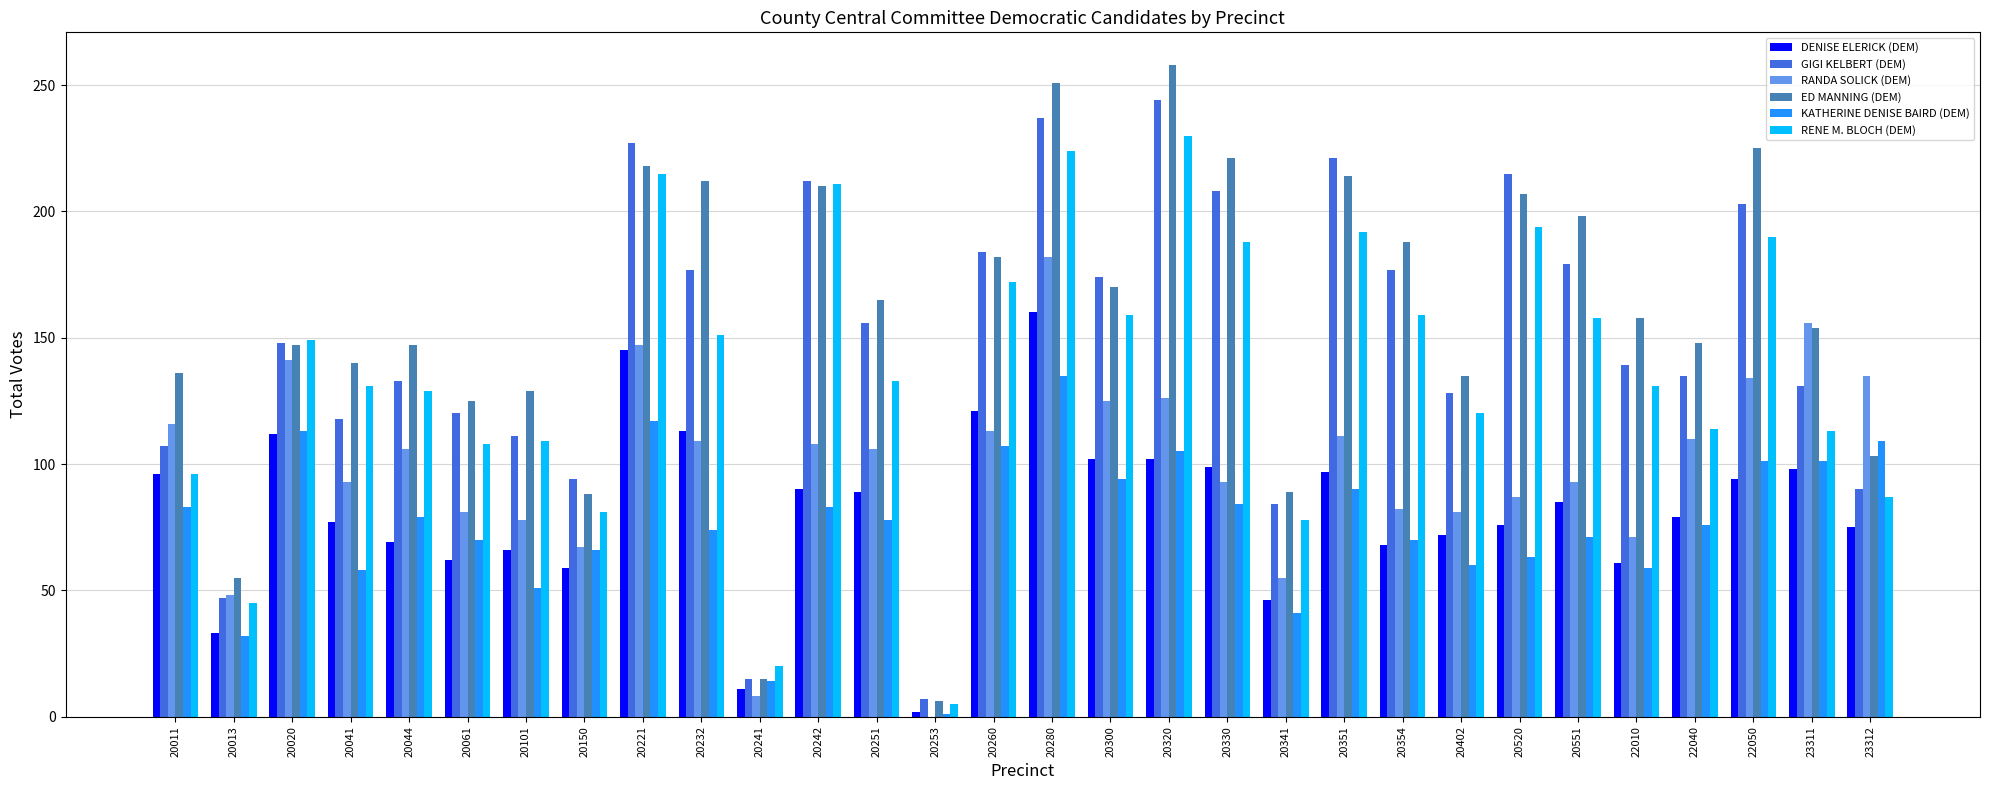

Read the GIGI KELBERT (DEM) value at 20280.

237